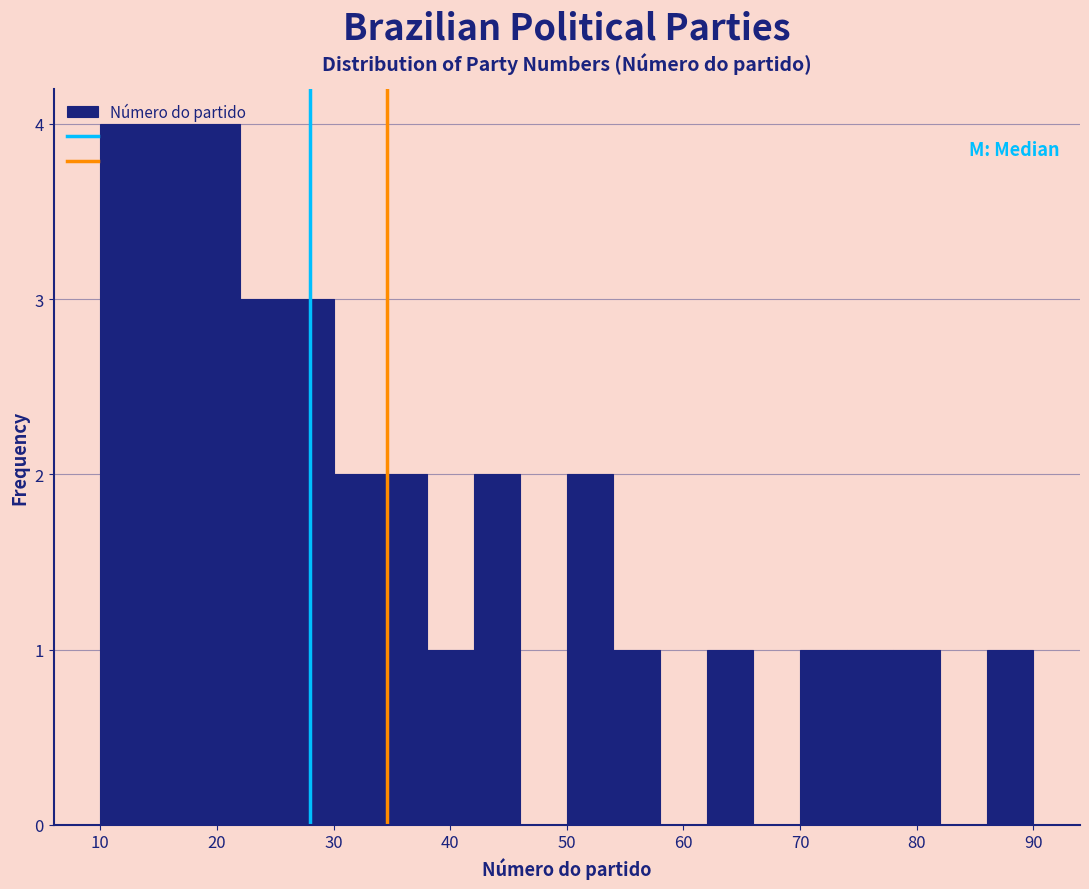

Reading left to right, transcribe this chart: for each bar, give the range it covers on the x-axis and its height. The values are not printed on the chart, so give them approximately, as read against the axis.

10 to 14: 4
14 to 18: 4
18 to 22: 4
22 to 26: 3
26 to 30: 3
30 to 34: 2
34 to 38: 2
38 to 42: 1
42 to 46: 2
46 to 50: 0
50 to 54: 2
54 to 58: 1
58 to 62: 0
62 to 66: 1
66 to 70: 0
70 to 74: 1
74 to 78: 1
78 to 82: 1
82 to 86: 0
86 to 90: 1